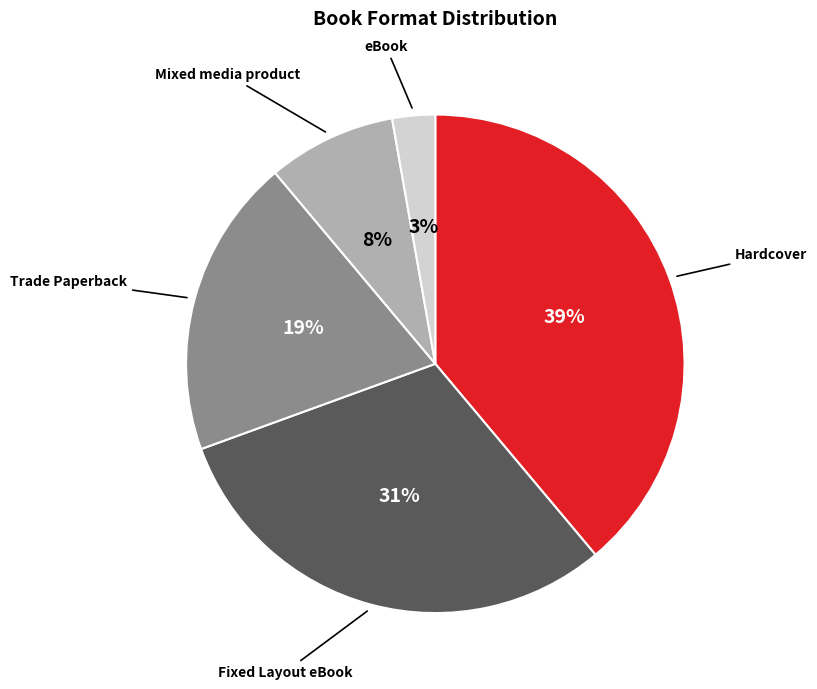

True or false: Trade Paperback accounts for 19% of the total.

True